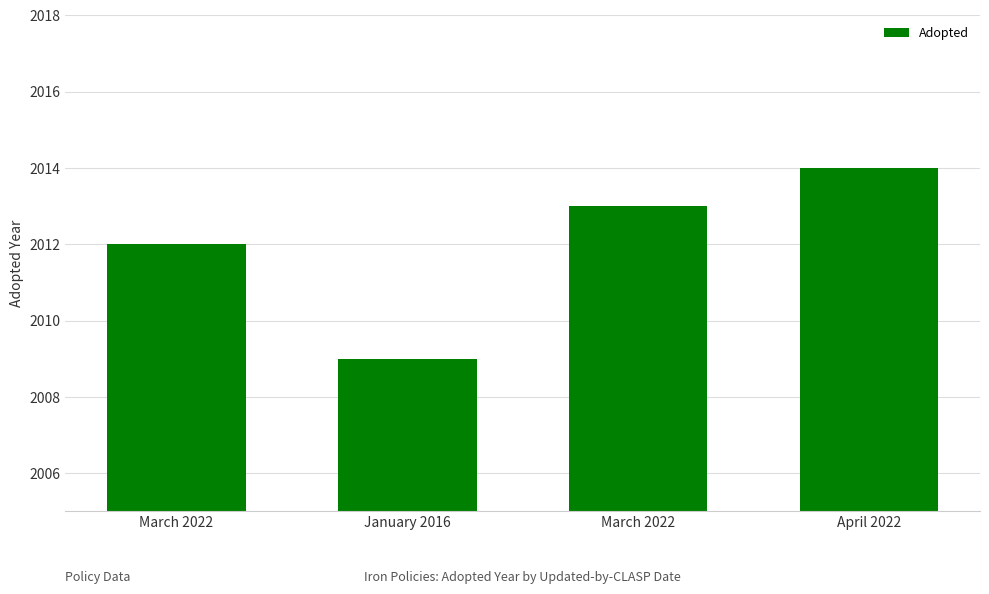

Approximately how many times larger is the value at January 2016 compared to April 2022?

1.0